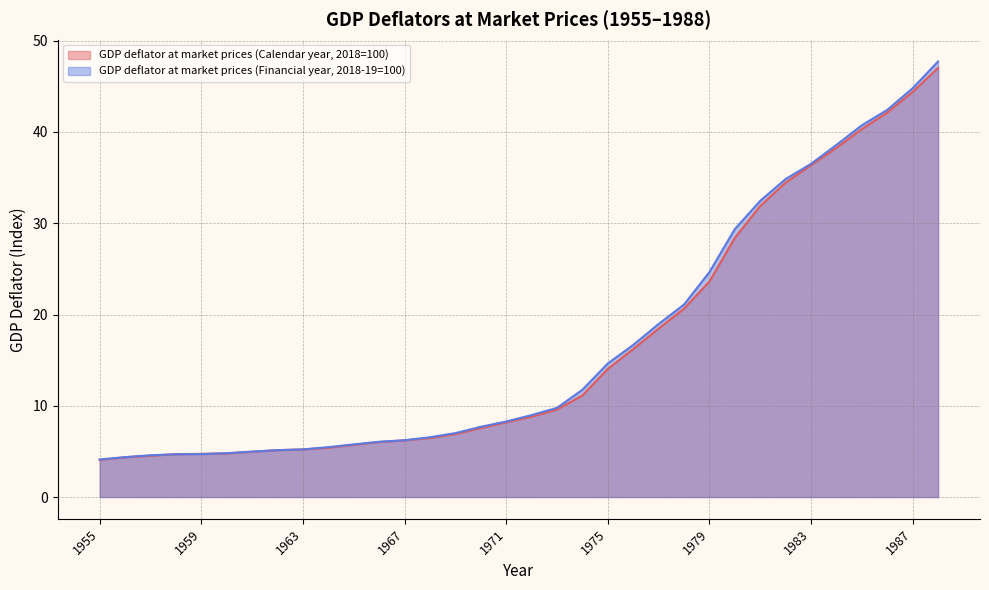

Which series has the largest total across all categories?

GDP deflator at market prices (Financial year, 2018-19=100)